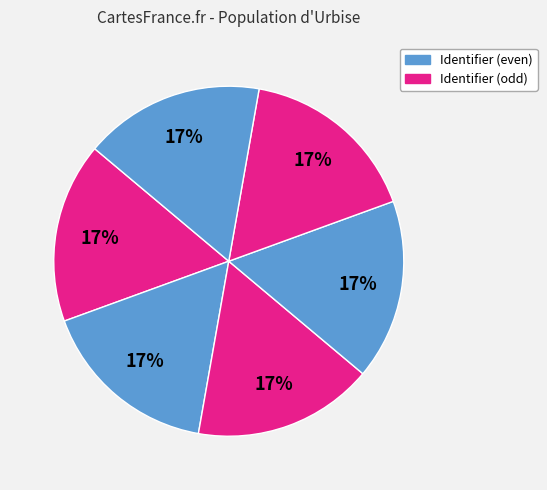

Is there a majority slice in this chart?

No